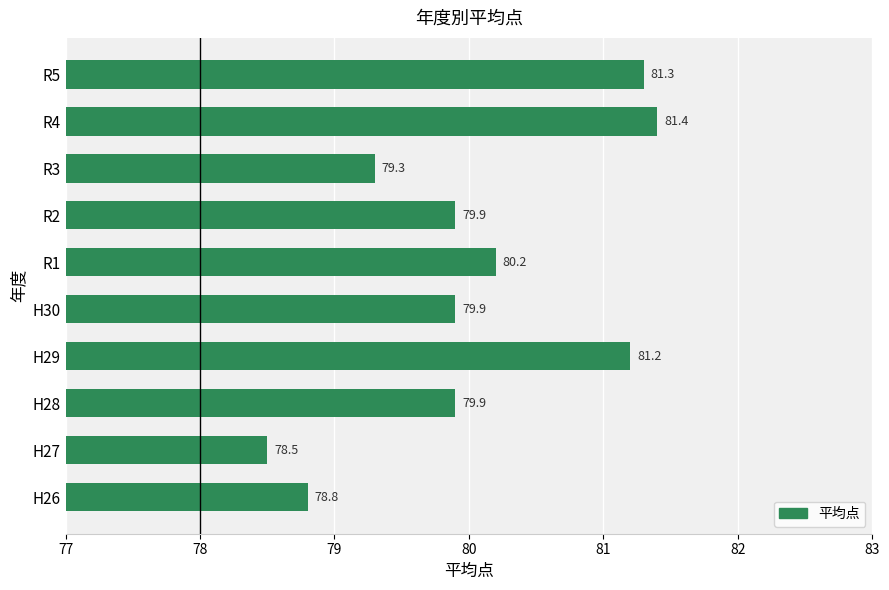

What is the difference between the maximum and second lowest values?

2.6